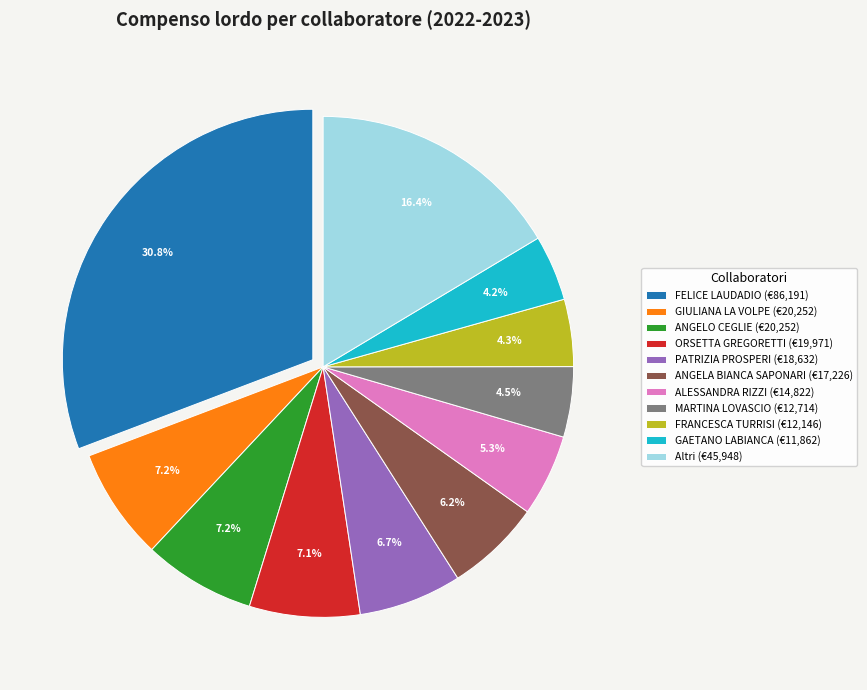

Is GIULIANA LA VOLPE (€20,252) the majority of the pie?

No